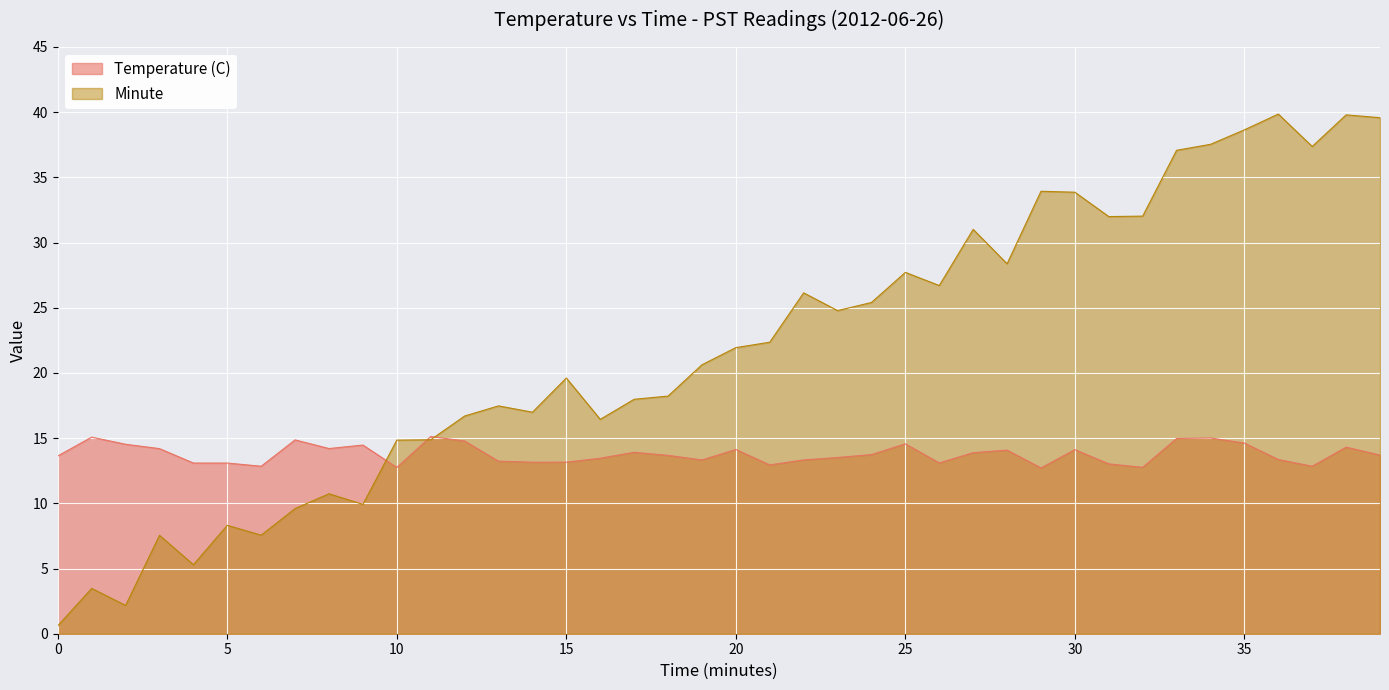

Where is the data nearest to the value 20?

15